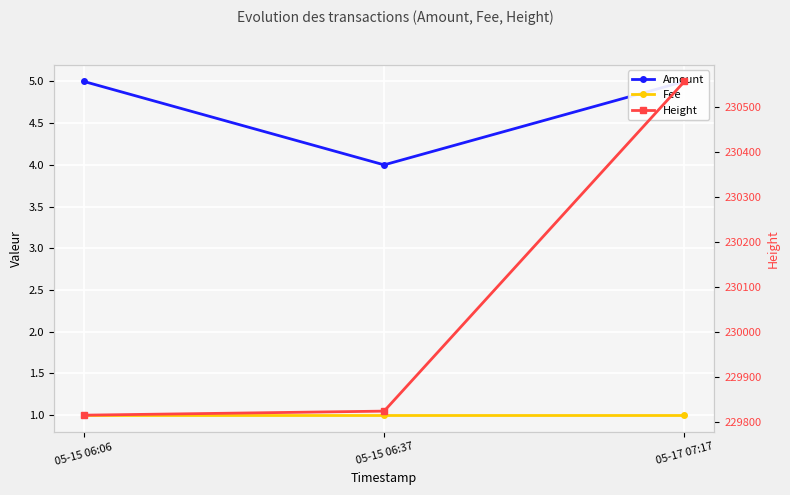

Is it true that Fee equals 2 at 05-15 06:37?

False